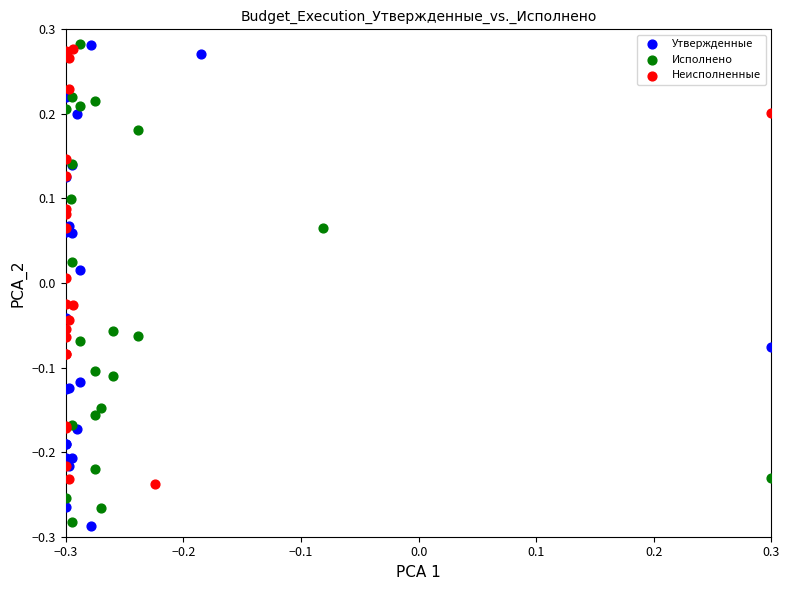

What are all the series names shown in the legend?

Утвержденные, Исполнено, Неисполненные